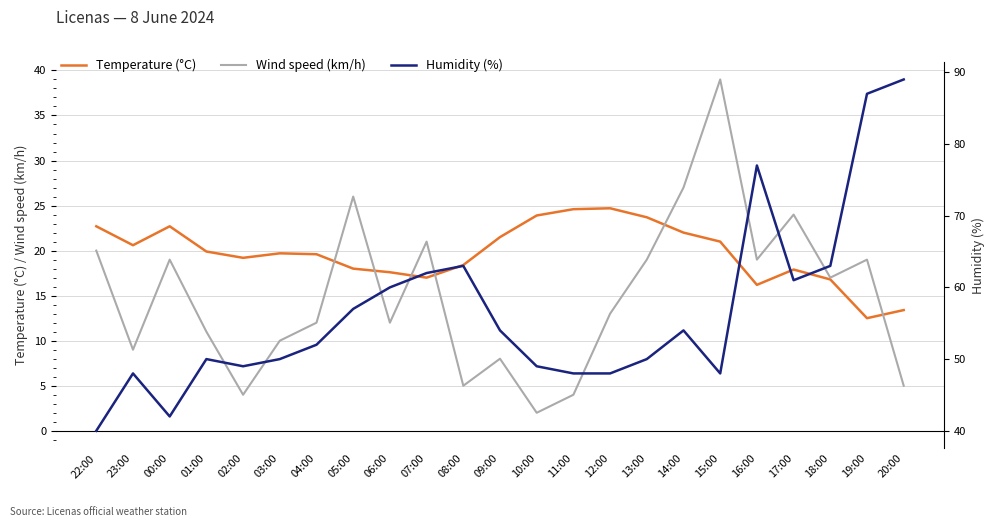

Reading right to left, transcribe all the data shown in this chart.

Temperature (°C): 13.4	12.5	16.8	17.9	16.2	21.0	22.0	23.7	24.7	24.6	23.9	21.5	18.4	17.0	17.6	18.0	19.6	19.7	19.2	19.9	22.7	20.6	22.7
Wind speed (km/h): 5.0	19.0	17.0	24.0	19.0	39.0	27.0	19.0	13.0	4.0	2.0	8.0	5.0	21.0	12.0	26.0	12.0	10.0	4.0	11.0	19.0	9.0	20.0
Humidity (%): 89.0	87.0	63.0	61.0	77.0	48.0	54.0	50.0	48.0	48.0	49.0	54.0	63.0	62.0	60.0	57.0	52.0	50.0	49.0	50.0	42.0	48.0	40.0